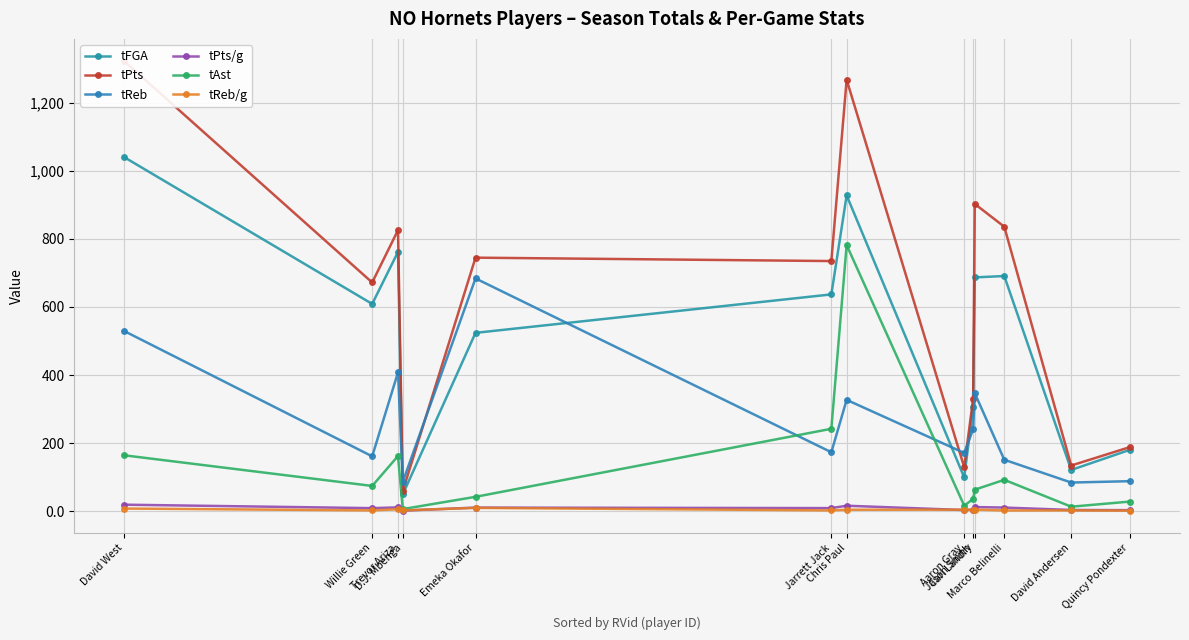

What is the minimum value shown in the chart?

1.3